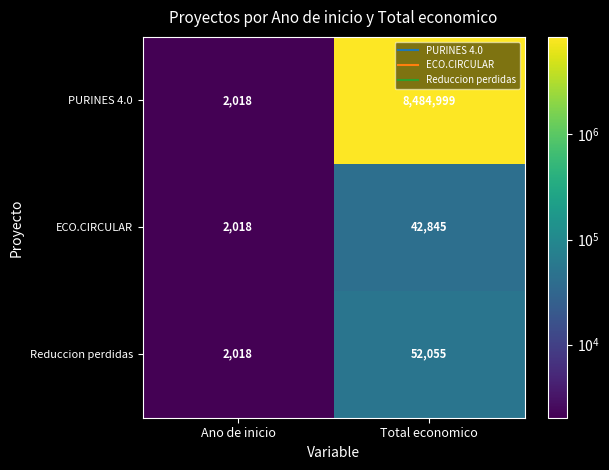

Reading left to right, extract all data points from this chart.

PURINES 4.0: Ano de inicio=2018	Total economico=8484999
ECO.CIRCULAR: Ano de inicio=2018	Total economico=42845
Reduccion perdidas: Ano de inicio=2018	Total economico=52055